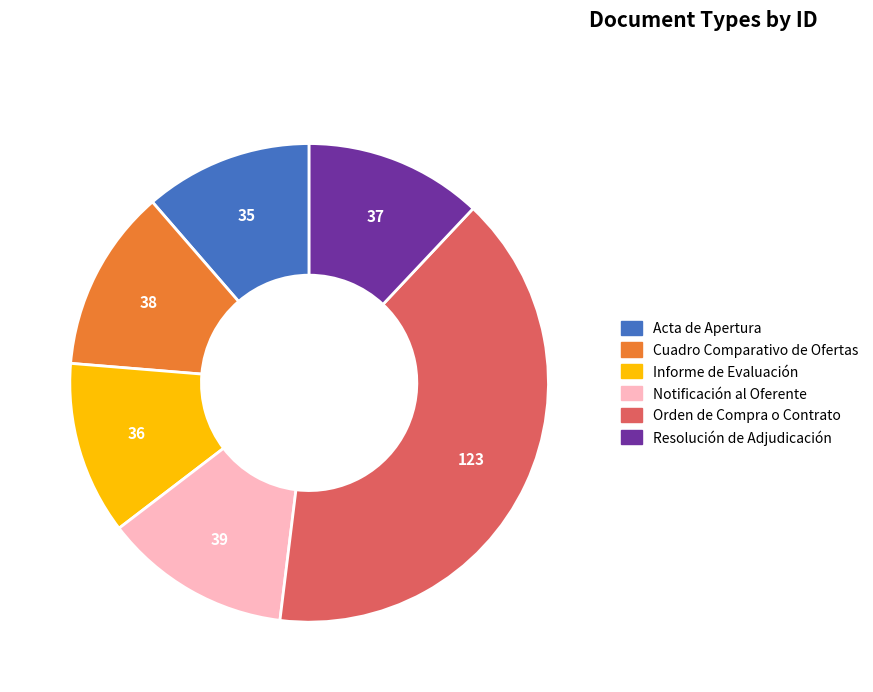

How many slices are in this pie chart?

6